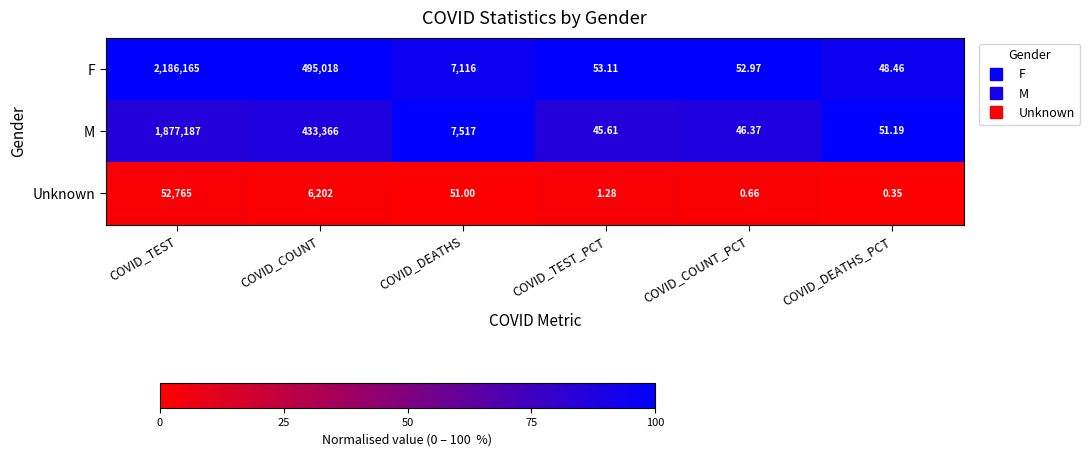

How many data points does each series have?

6